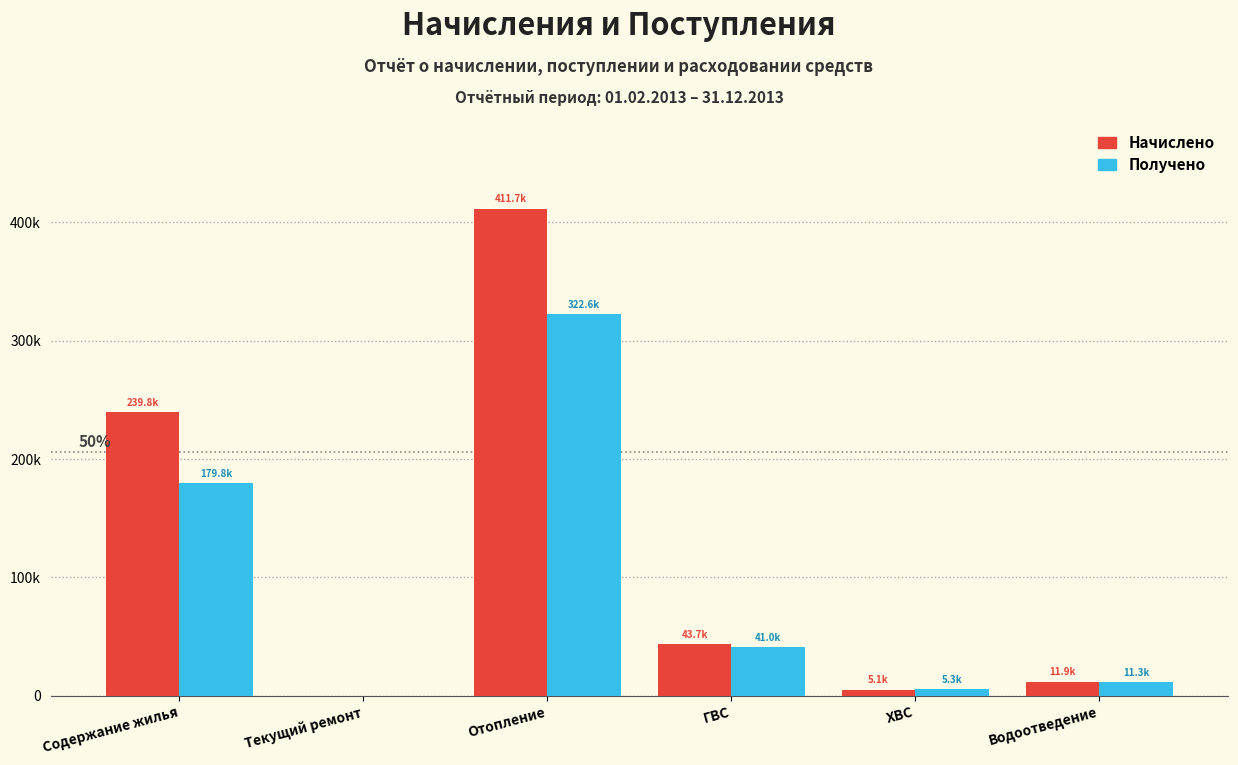

Which label corresponds to the smallest value in the chart?

Текущий ремонт